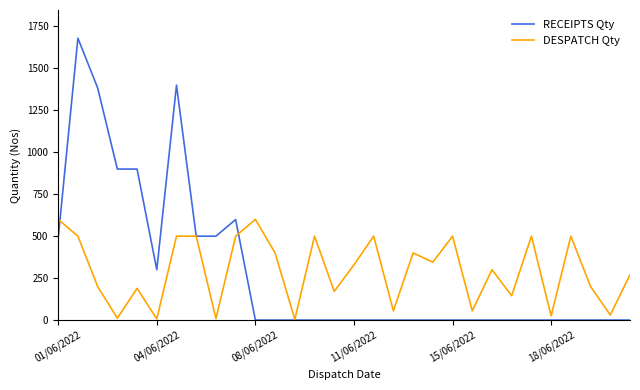

Which series has the largest range (max minus min)?

RECEIPTS Qty